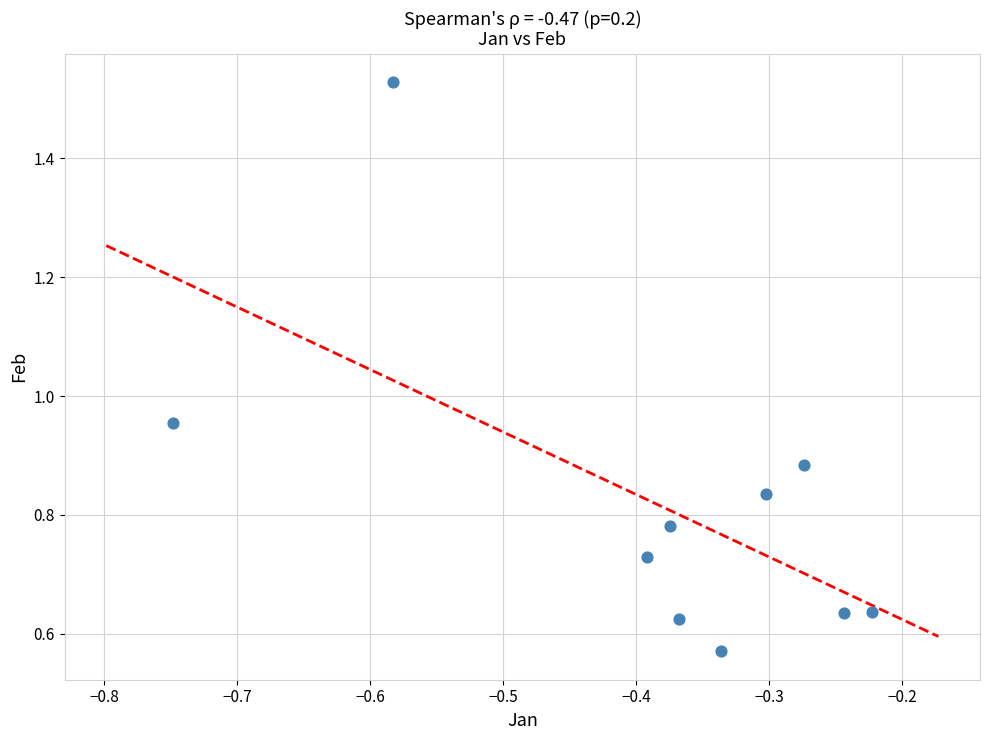

What is the average X value?

-0.4